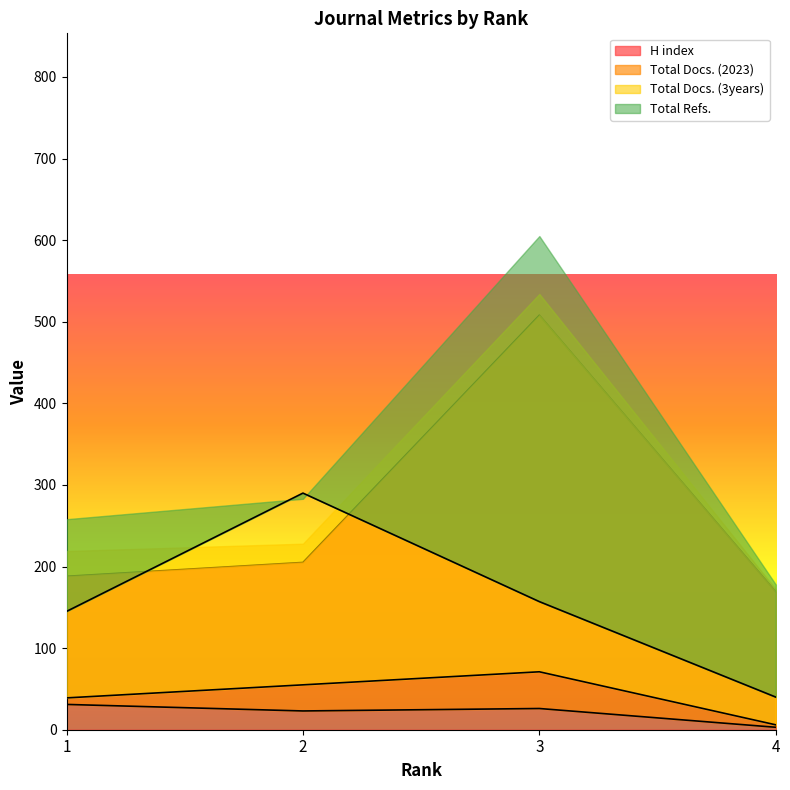

Where is the first local maximum for H index?

3